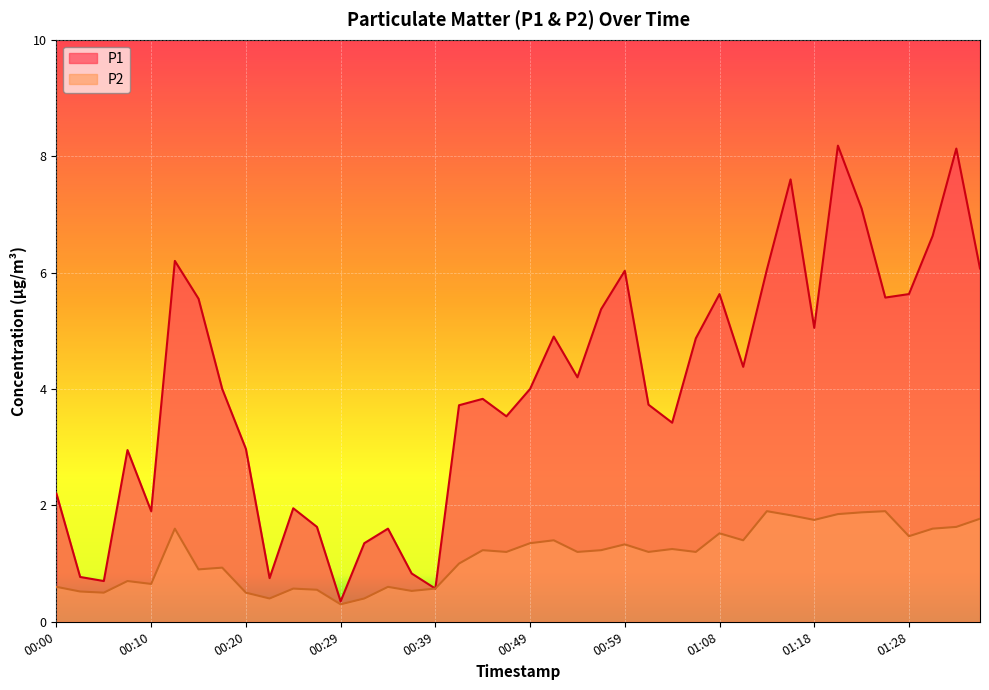

What are all the series names shown in the legend?

P1, P2